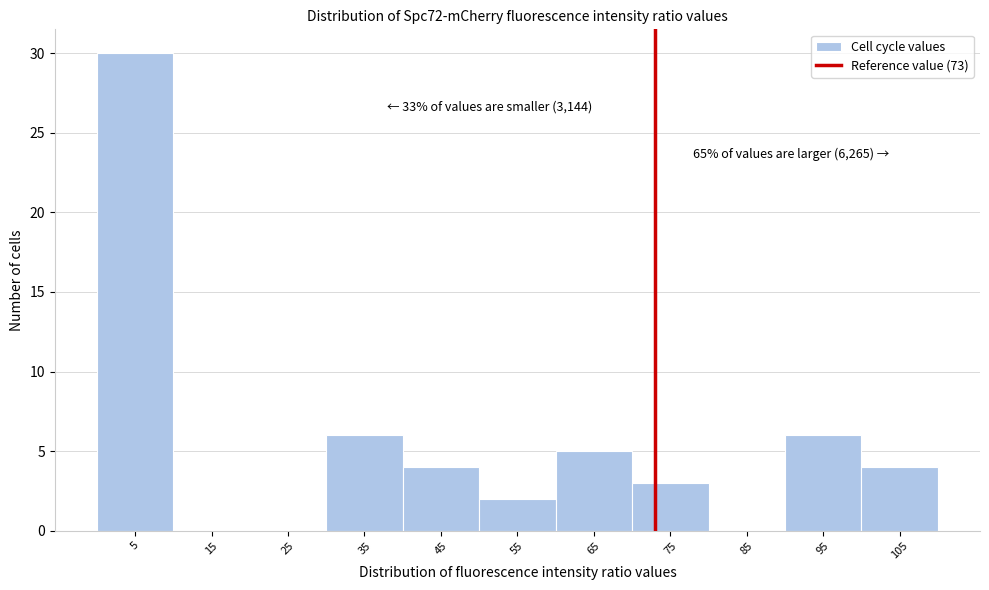

Which range on the x-axis has the tallest bar?

0 to 10